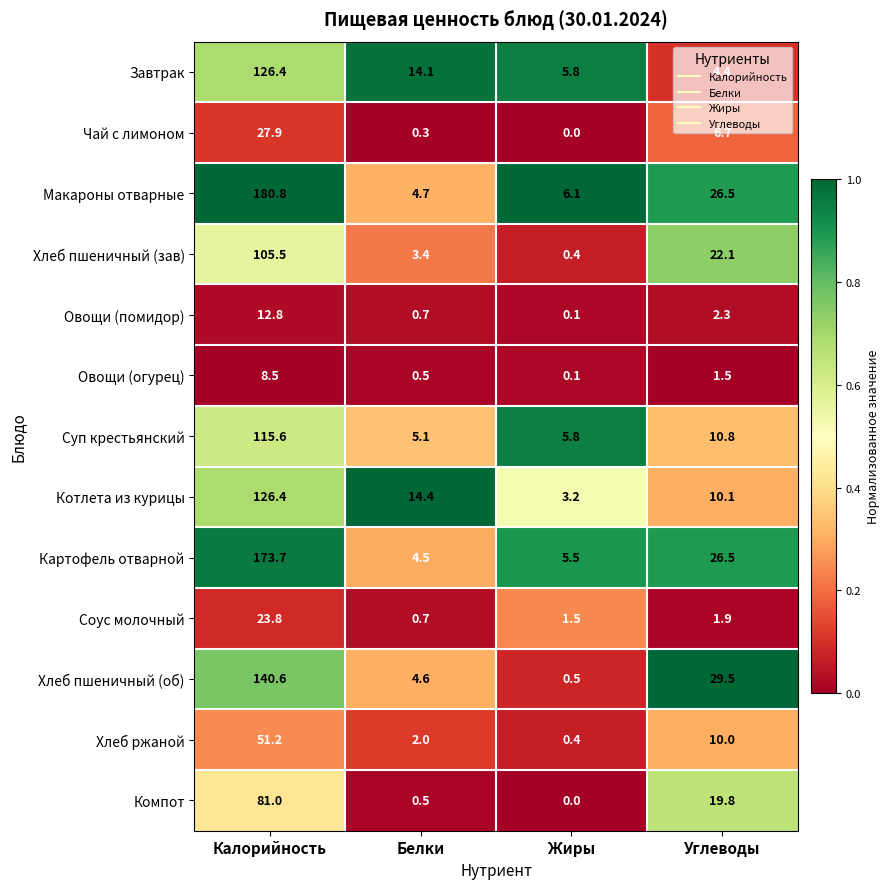

Which series has the largest range (max minus min)?

Макароны отварные